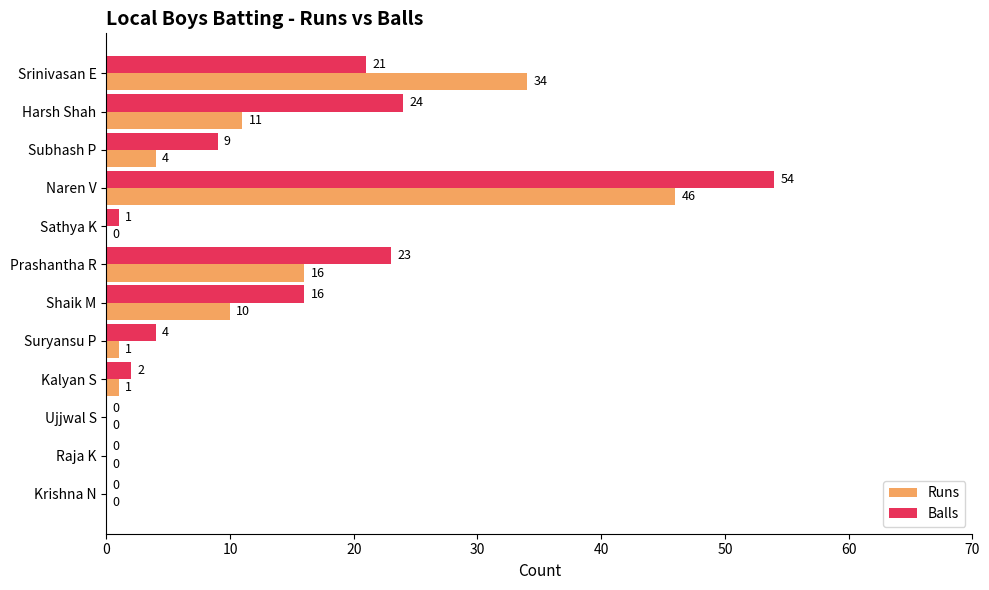

Which series has the largest total across all categories?

Balls